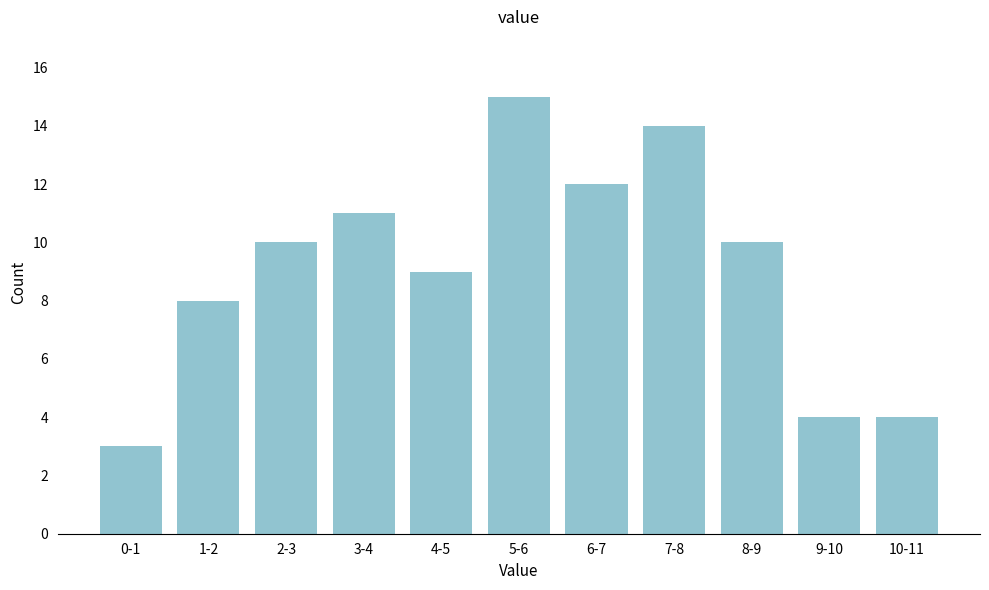

Reading left to right, what are all the values shown in this chart?

0-1=3	1-2=8	2-3=10	3-4=11	4-5=9	5-6=15	6-7=12	7-8=14	8-9=10	9-10=4	10-11=4